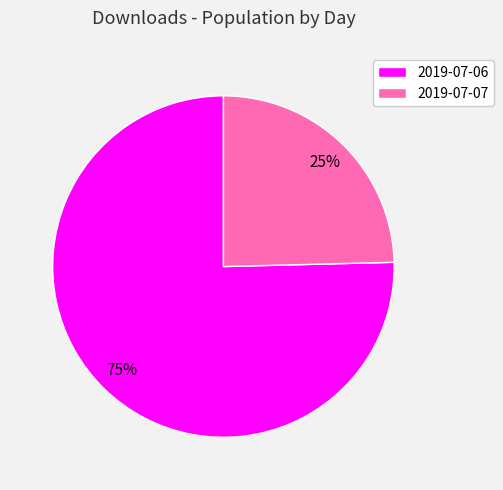

To the nearest percent, what is the average slice percentage?

50%